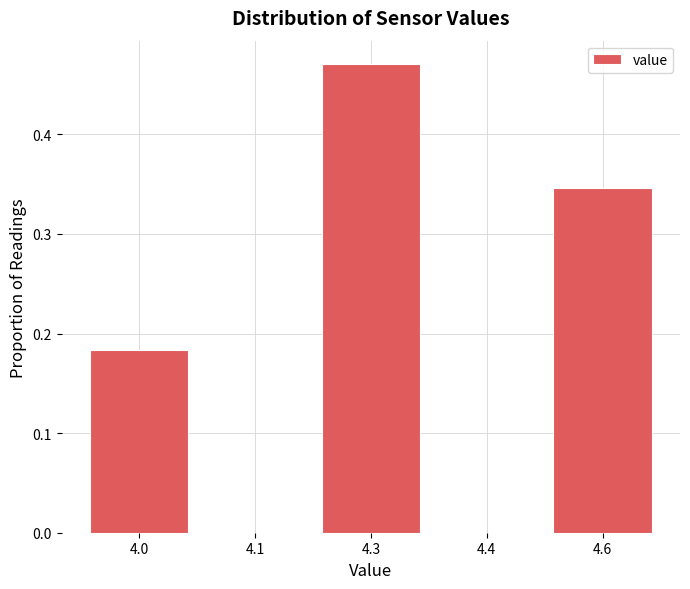

Between 4.3 and 4.4, which is larger?

4.3